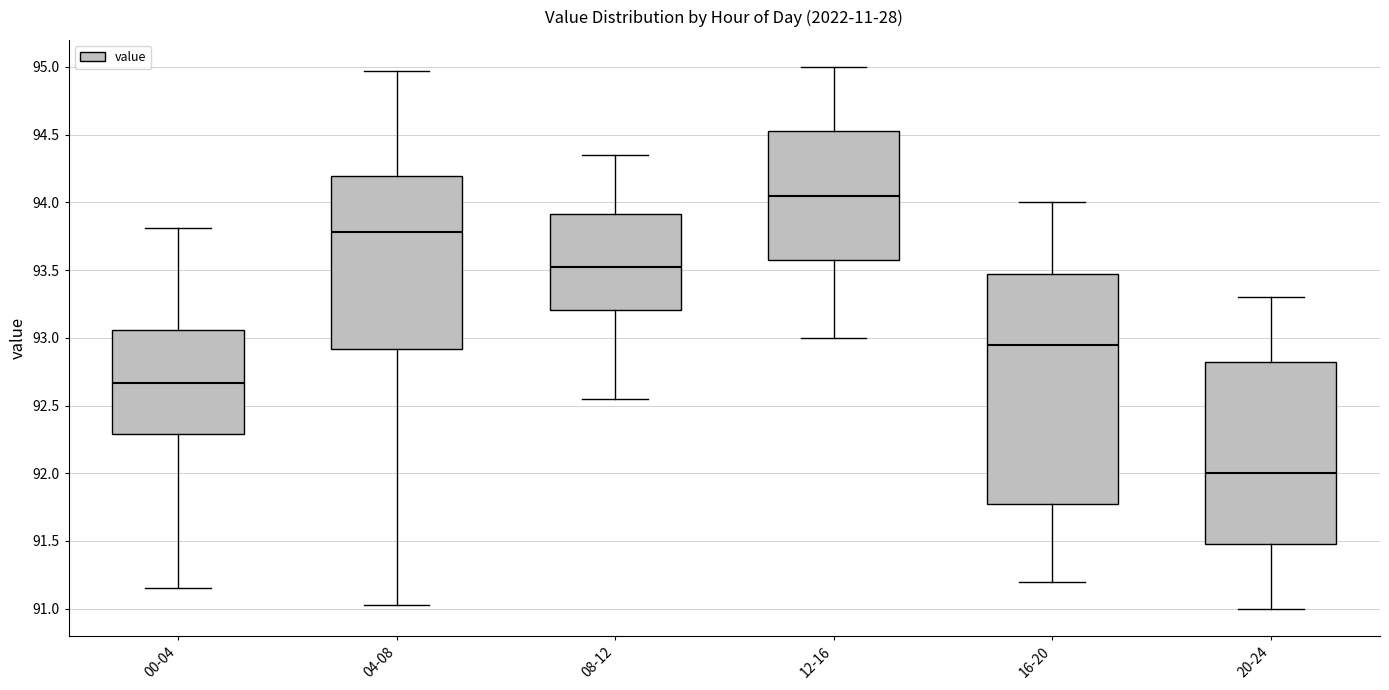

Which box has the highest median line?

12-16